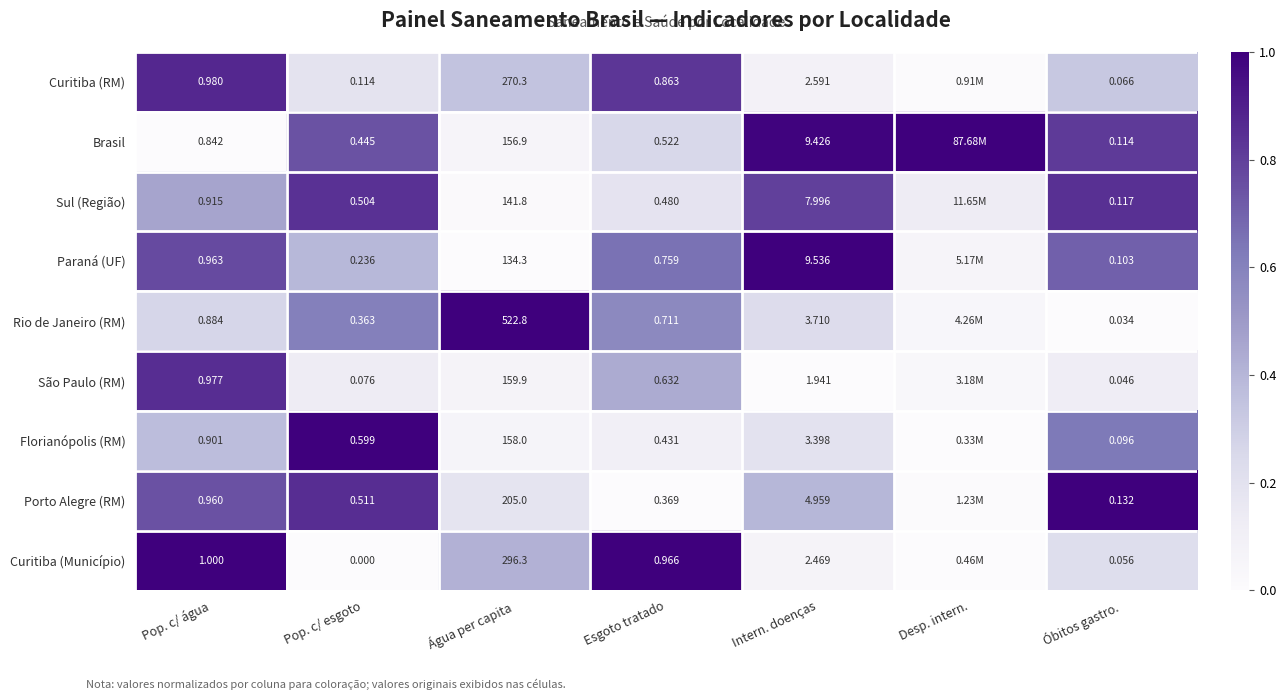

Is the value of Sul (Região) at Esgoto tratado greater than the value of Paraná (UF) at Desp. intern.?

Yes